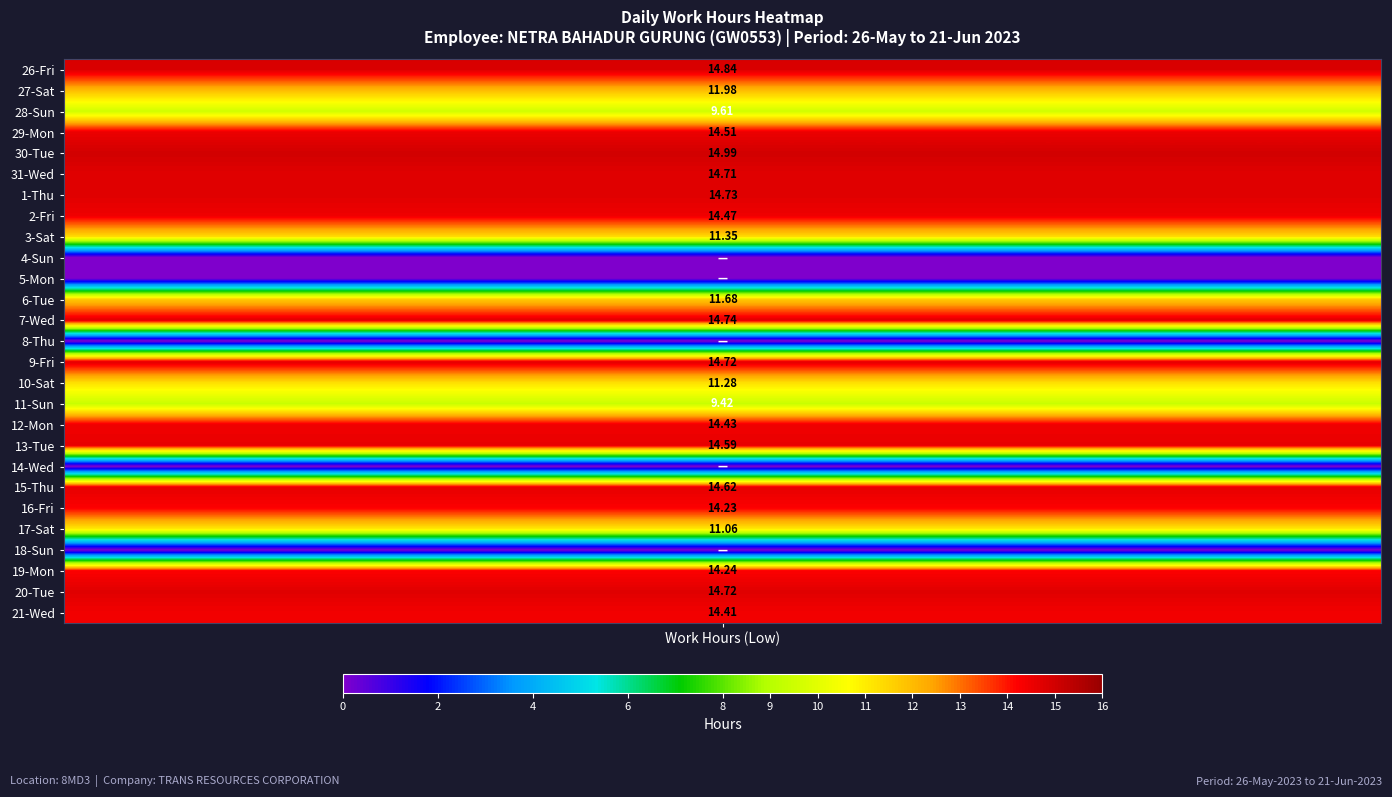

What is the sum of all 28-Sun values?

9.6